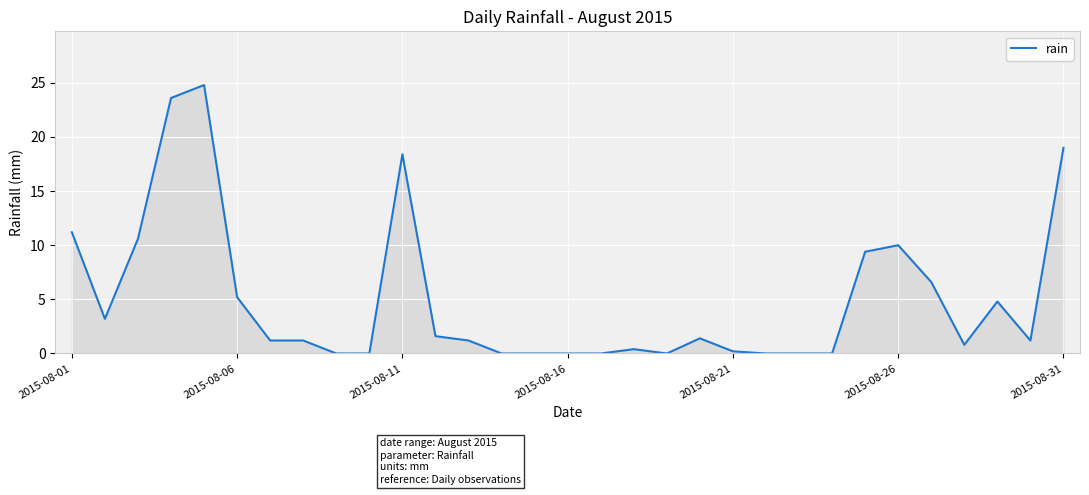

What is the difference between the maximum and minimum values?

24.8